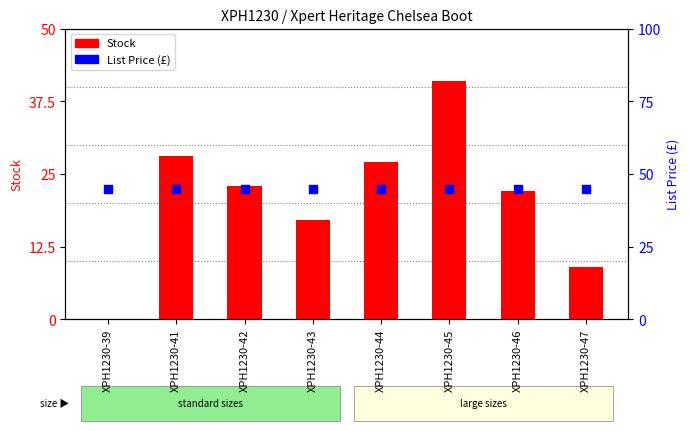

Which series reaches the maximum Y coordinate?

List Price